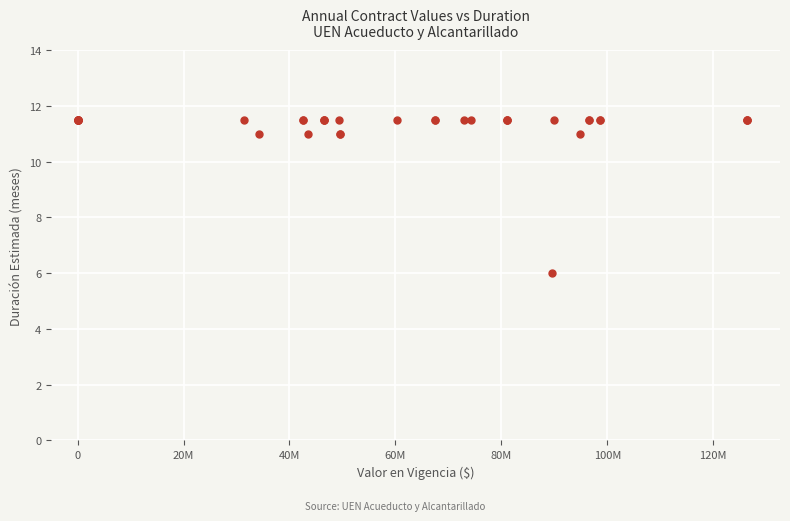

What Y value in the scatter plot is closest to 8?

6.0